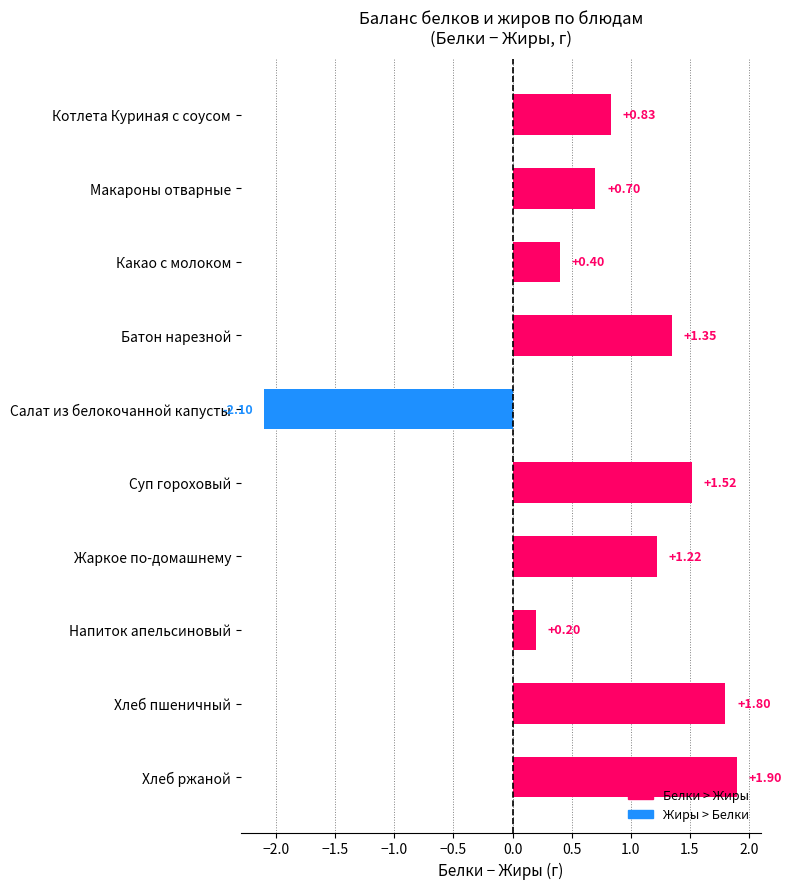

Are the bars horizontal?

Yes